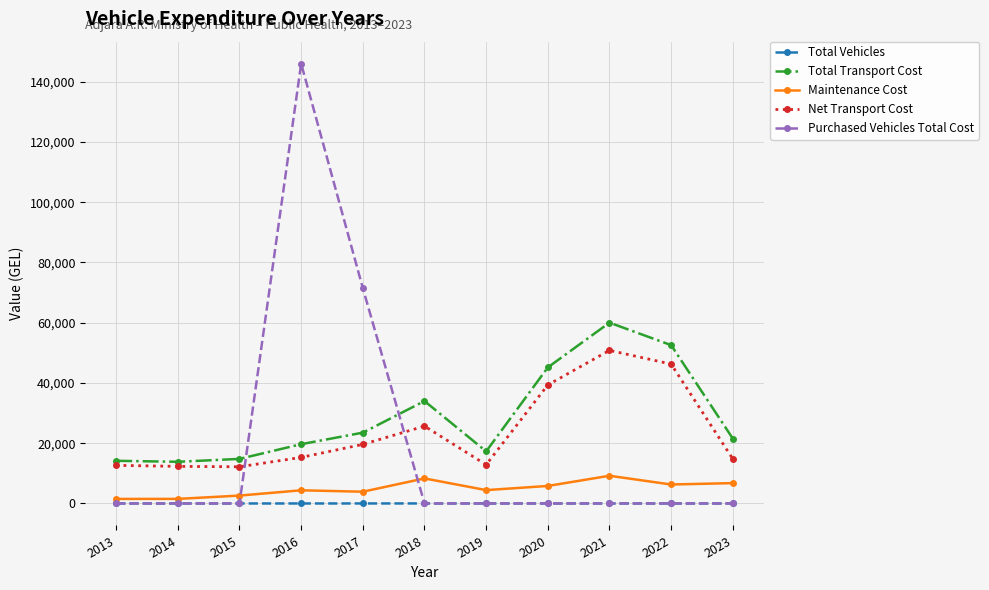

In Total Vehicles, how many points are lower than both neighbors (excluding endpoints)?

1